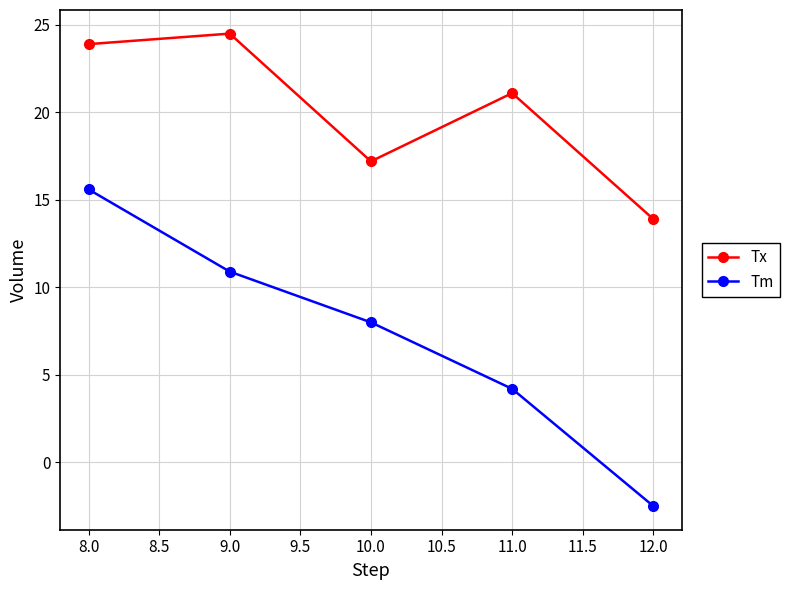

Is it true that Tx equals 7.3 at 8.0?

False